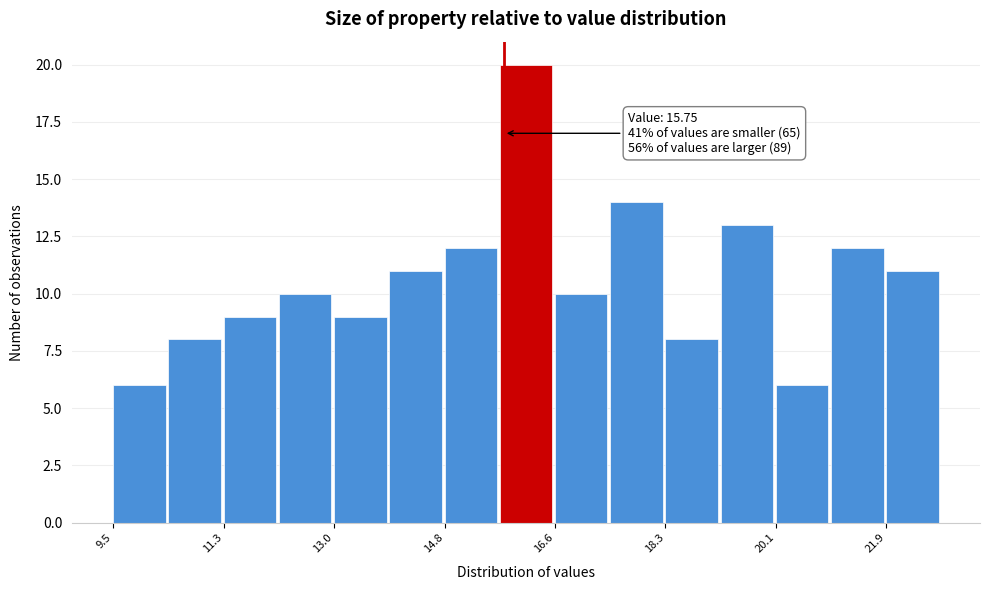

Which range on the x-axis has the tallest bar?

15.6 to 16.6